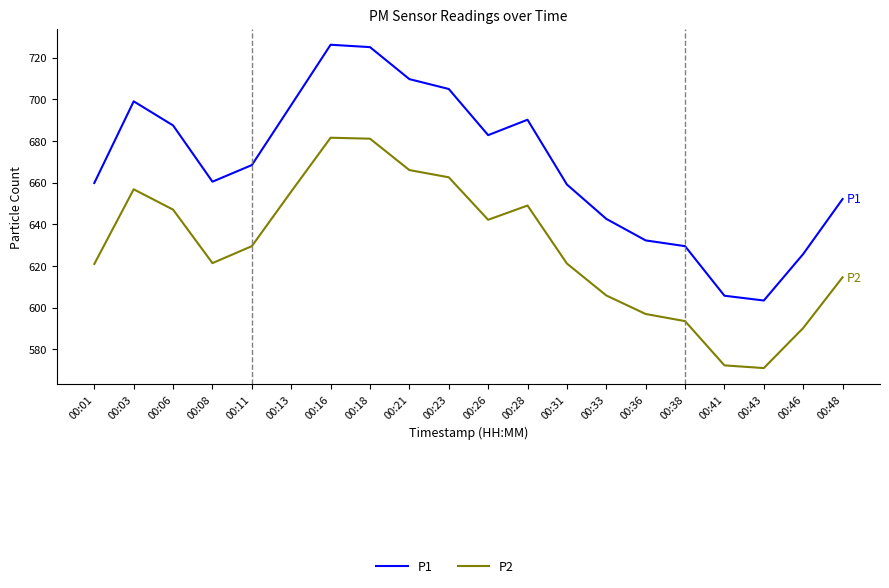

Is the value of P2 at 00:43 greater than the value of P1 at 00:03?

No